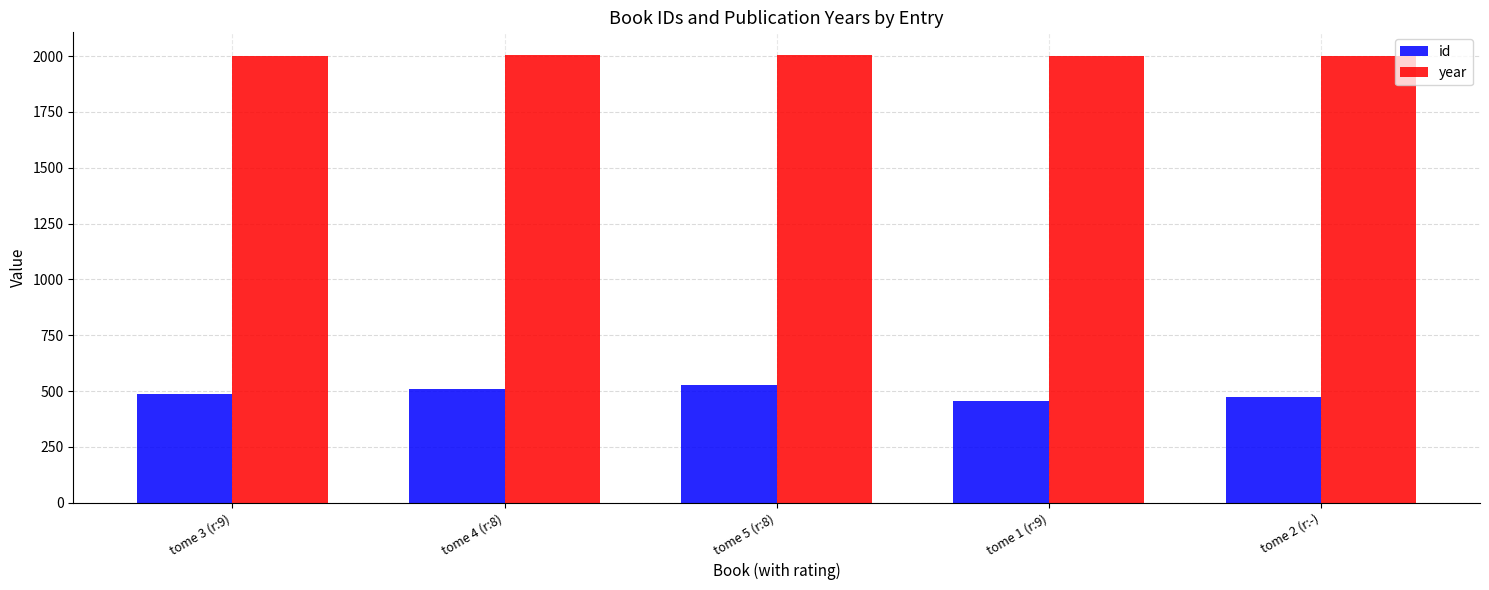

The year series shows 685 at tome 2 (r:-). True or false?

False